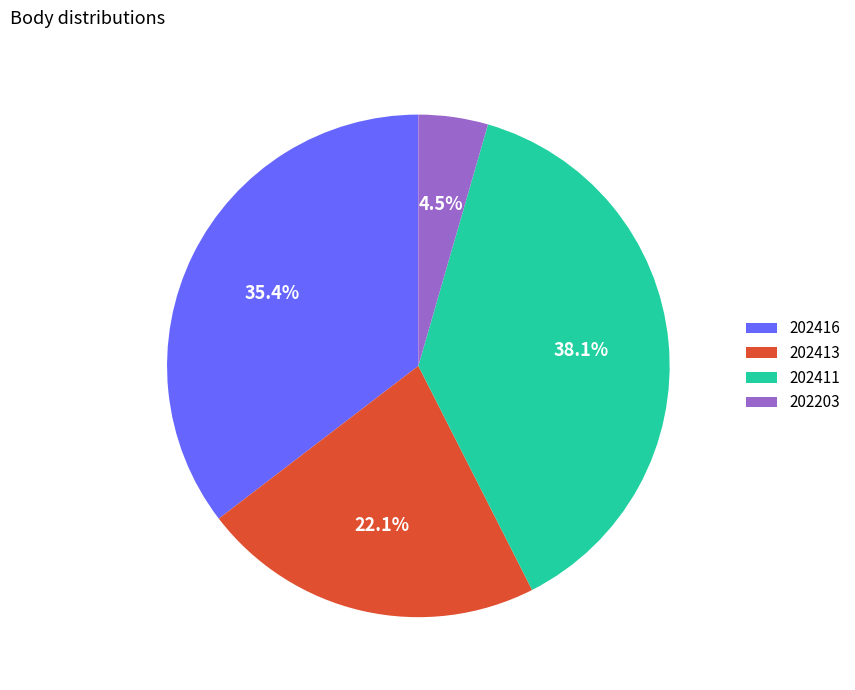

The 202416 slice represents 49% of the pie. True or false?

False